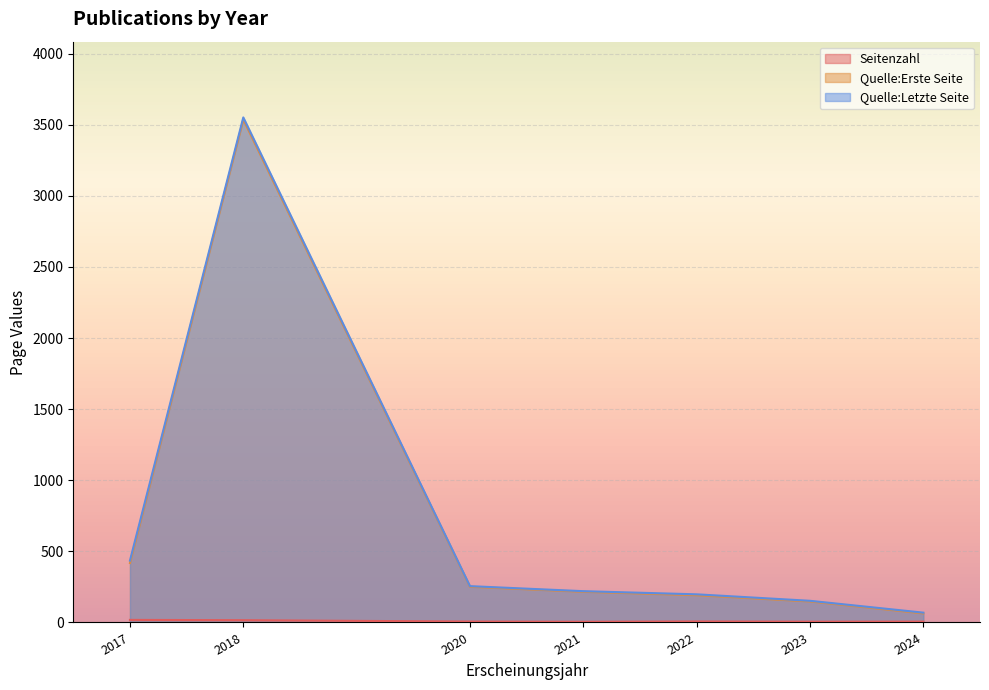

At how many categories does at least one series exceed 1068?

1